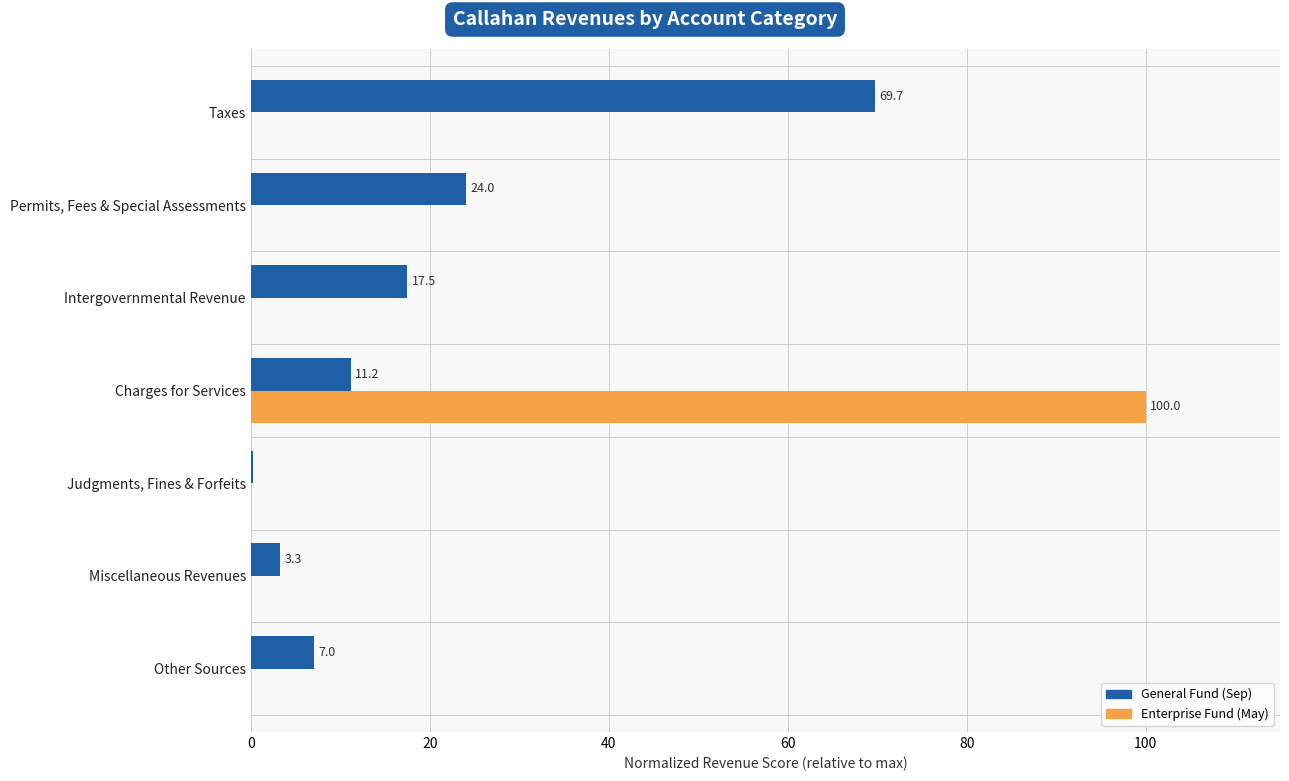

What is the total value across all series at Other Sources?

7.0